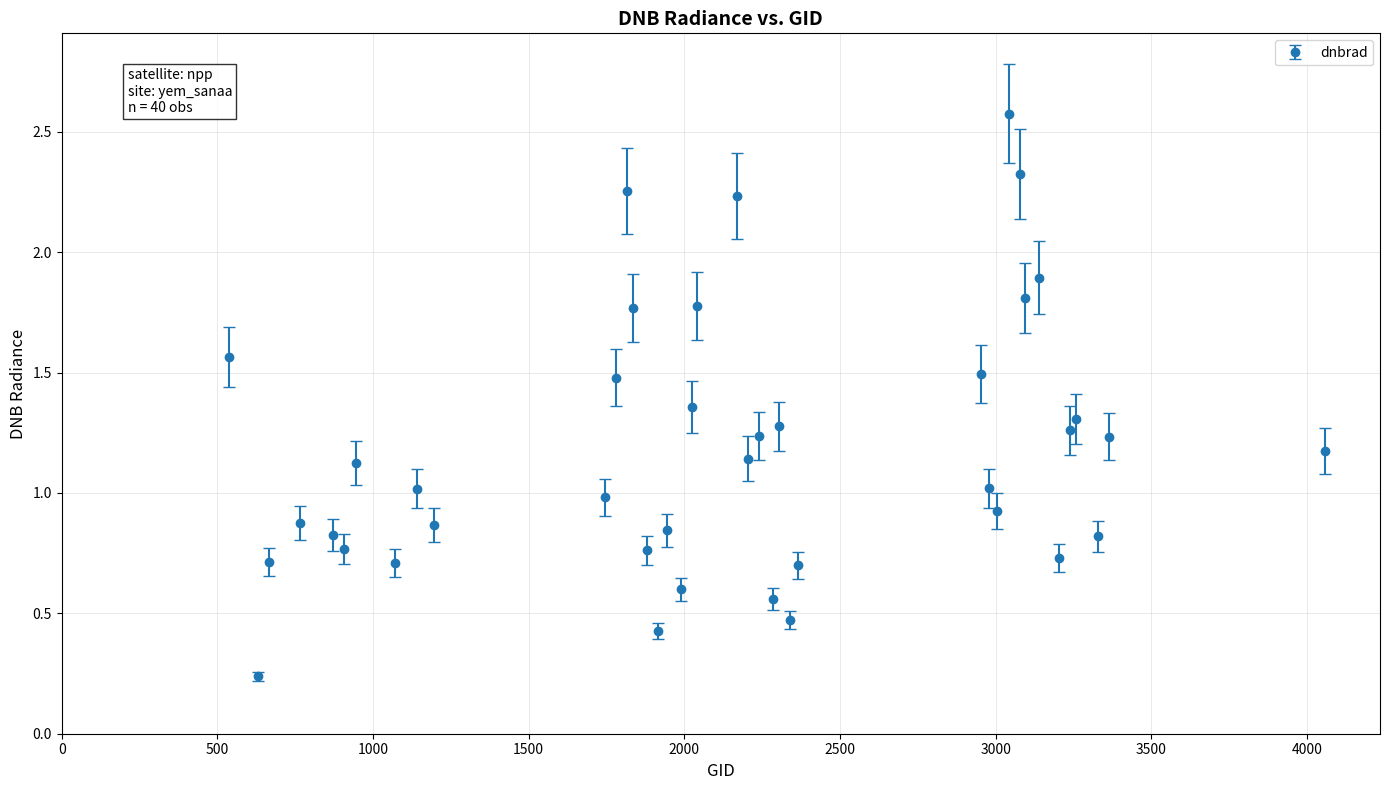

What is the sum of all values?

47.1